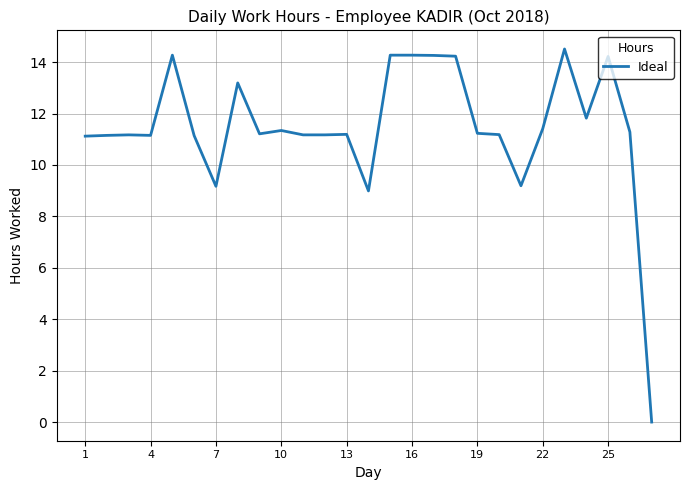

What is the difference between the maximum and minimum values?

14.5